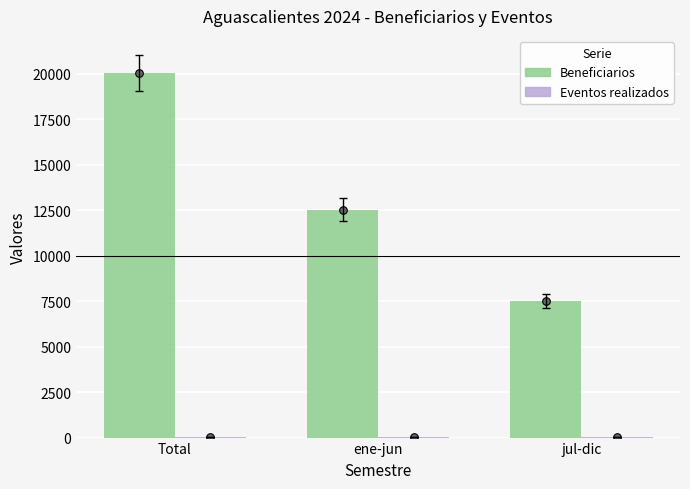

Which series has the largest Y range (max minus min)?

Beneficiarios